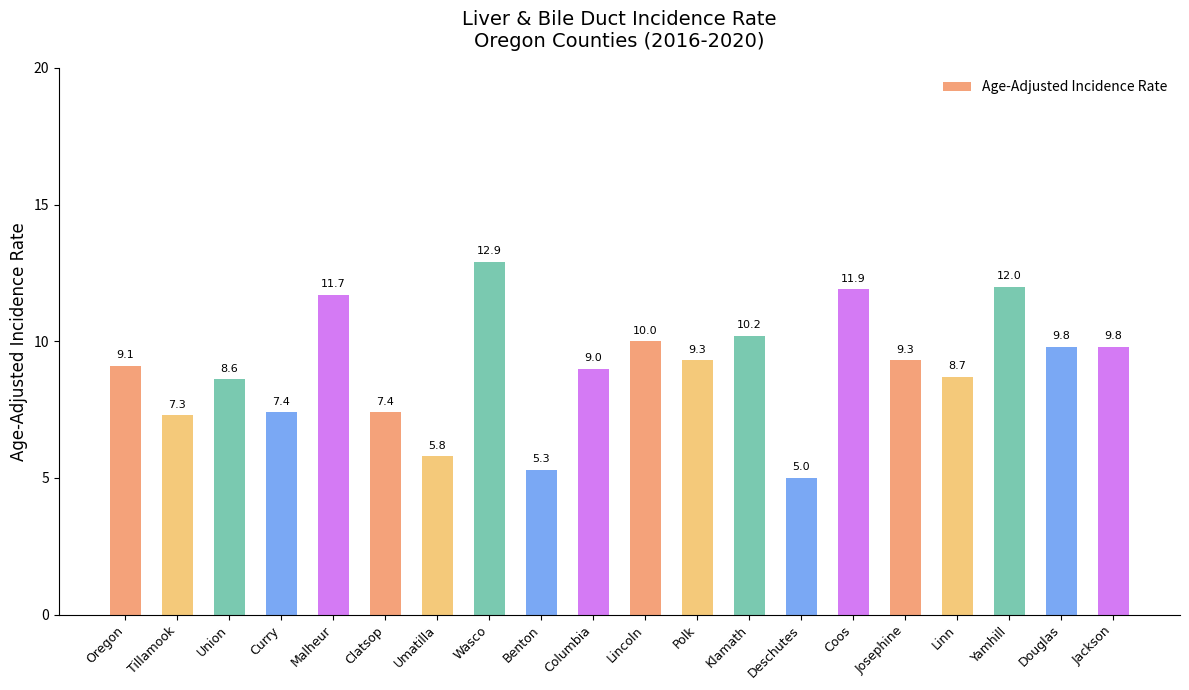

Are the bars grouped side by side (vs. stacked)?

No